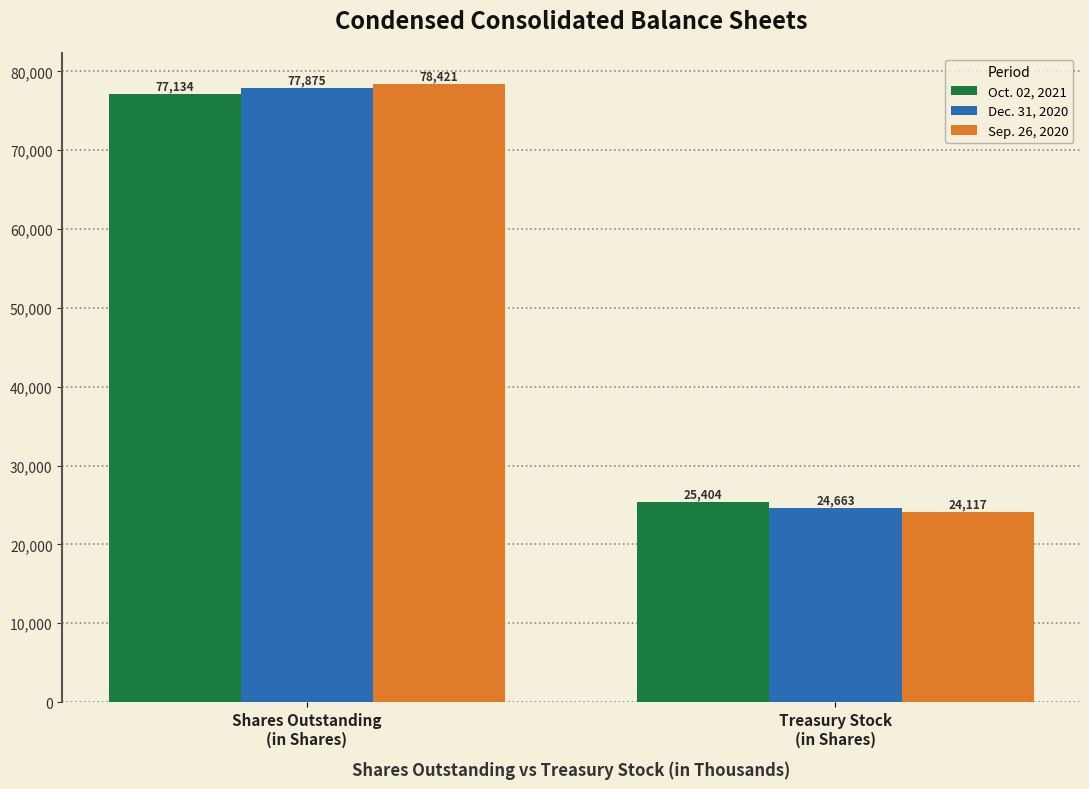

Are the bars horizontal?

No